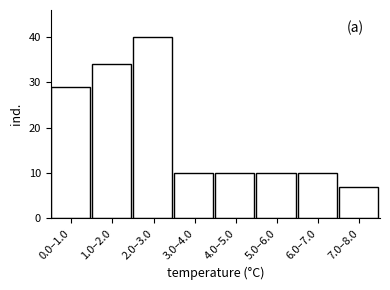

Reading left to right, extract all data points from this chart.

29	34	40	10	10	10	10	7